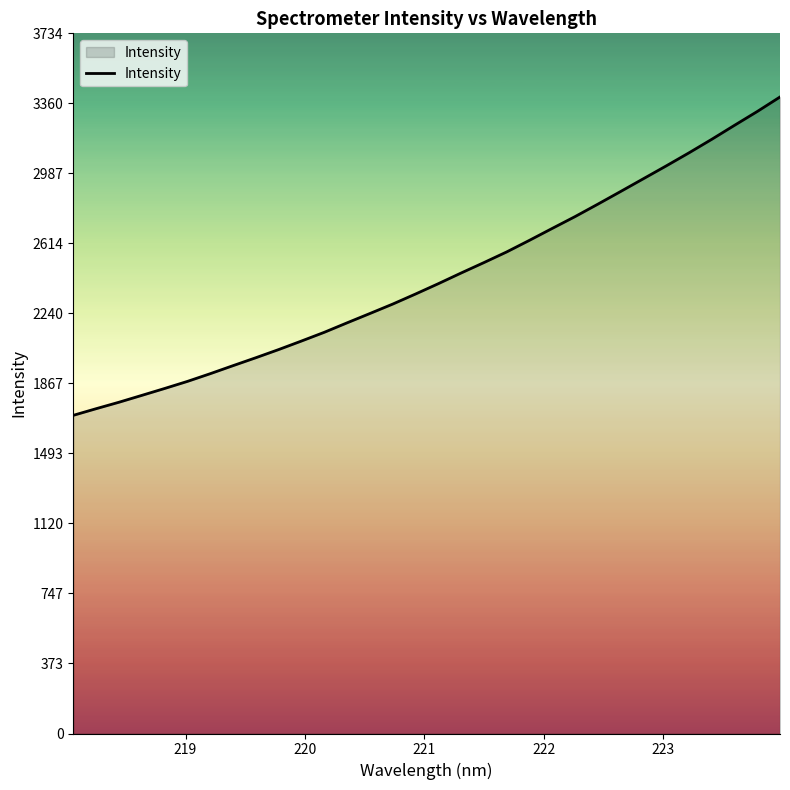

What is the sum of all values?

77870.3